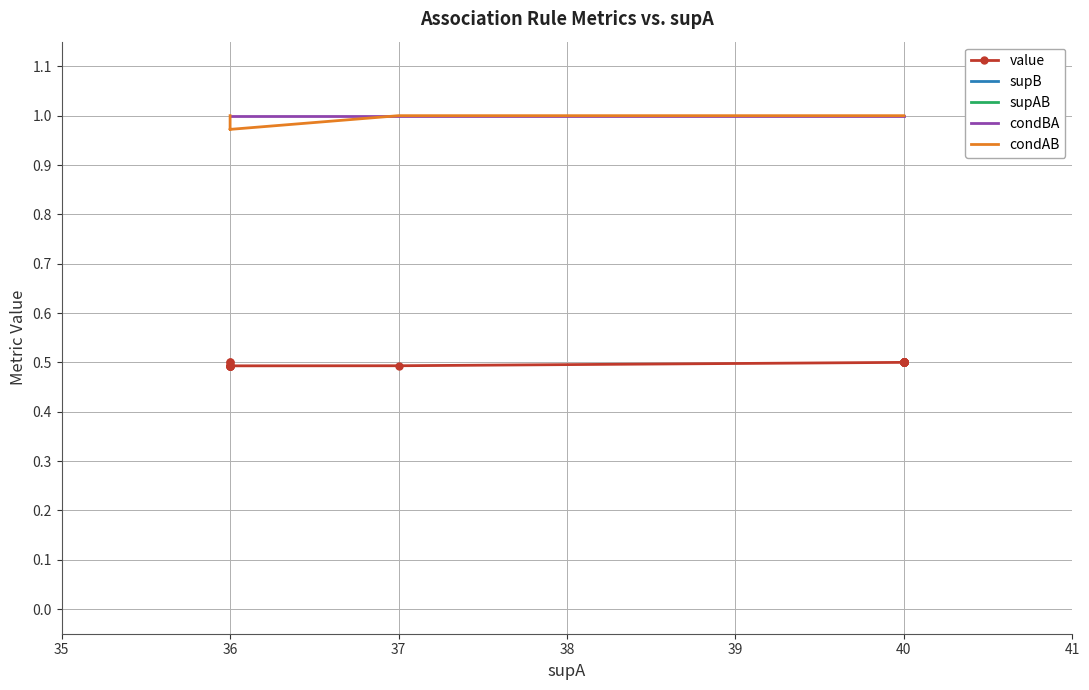

List the series in order of their peak value, lowest first.

value, condBA, condAB, supB, supAB